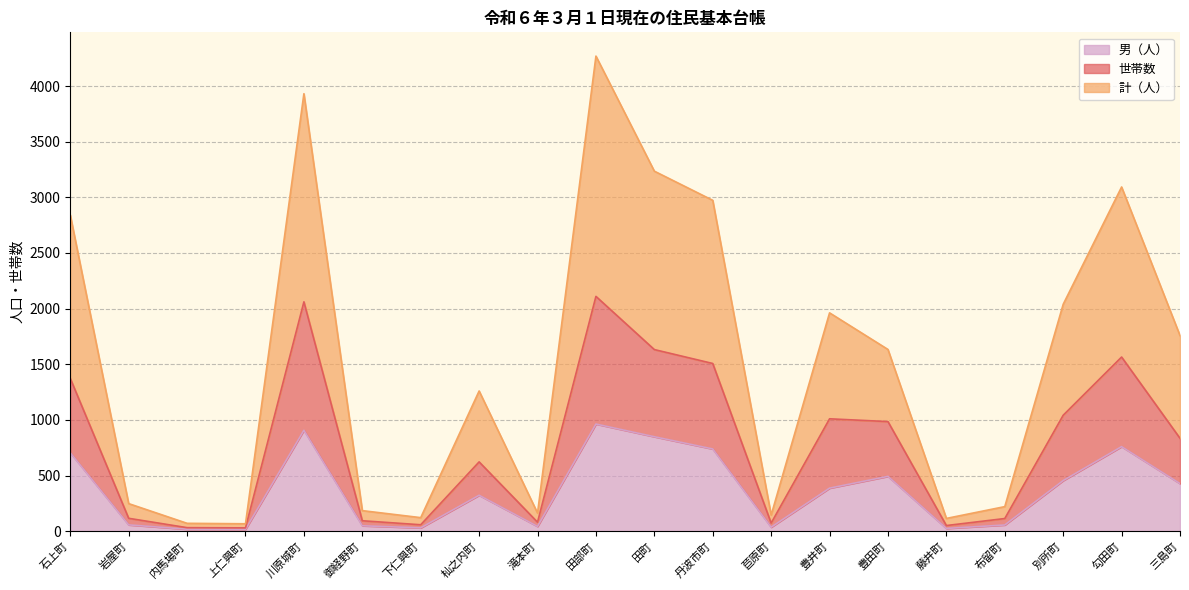

What is the sum of the 世帯数 values at 豊井町 and 別所町?

2052